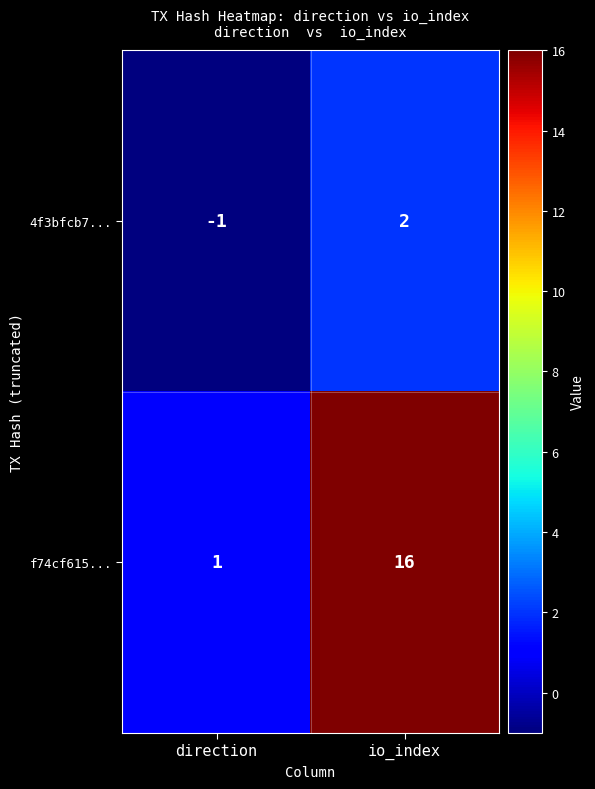

At which category is the sum across all series the highest?

io_index